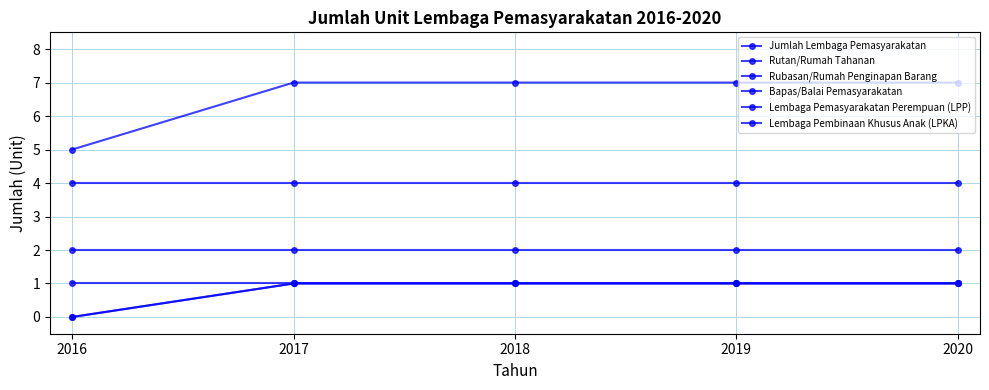

Reading left to right, list all the values displayed in this chart.

Jumlah Lembaga Pemasyarakatan: 2016=5	2017=7	2018=7	2019=7	2020=7
Rutan/Rumah Tahanan: 2016=4	2017=4	2018=4	2019=4	2020=4
Rubasan/Rumah Penginapan Barang: 2016=1	2017=1	2018=1	2019=1	2020=1
Bapas/Balai Pemasyarakatan: 2016=2	2017=2	2018=2	2019=2	2020=2
Lembaga Pemasyarakatan Perempuan (LPP): 2016=0	2017=1	2018=1	2019=1	2020=1
Lembaga Pembinaan Khusus Anak (LPKA): 2016=0	2017=1	2018=1	2019=1	2020=1